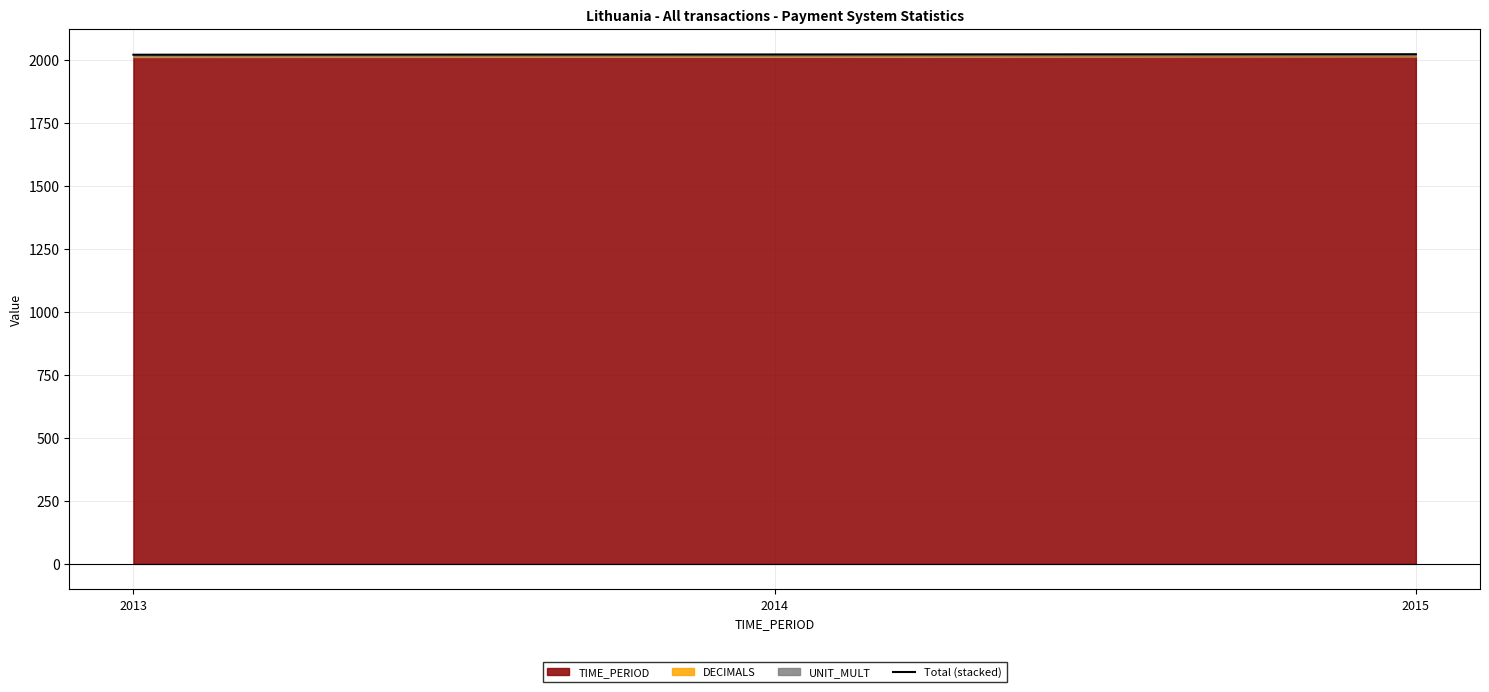

What is the value of the 1st point from the left?

2022